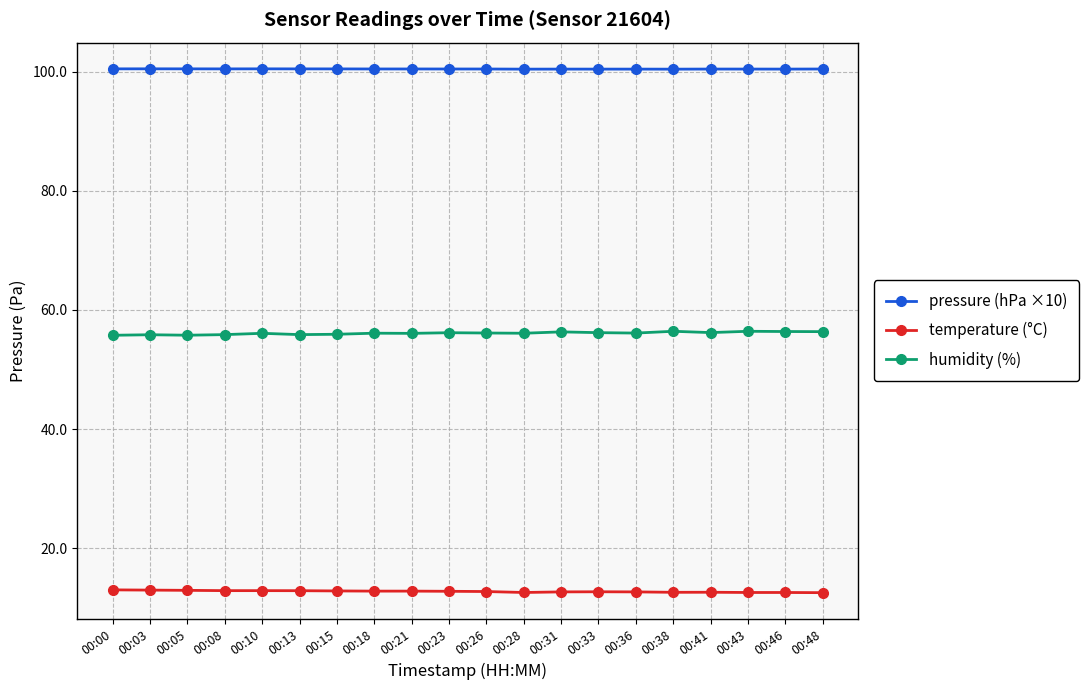

Rank the series by their average value, from lowest to highest.

temperature (°C), humidity (%), pressure (hPa ×10)